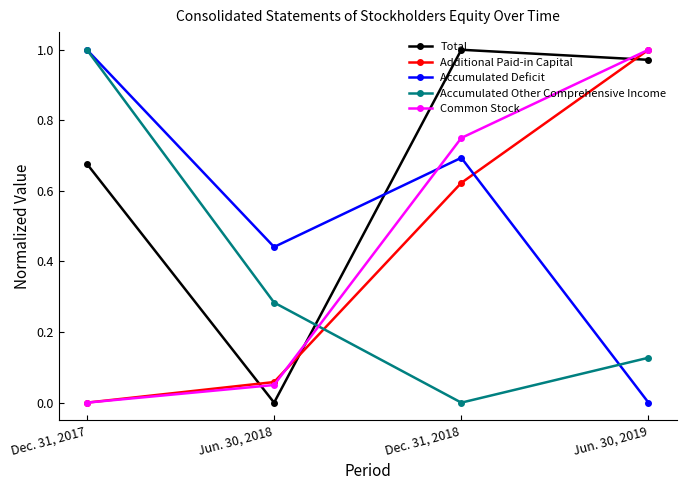

Which series changed the most between Dec. 31, 2018 and Jun. 30, 2019?

Accumulated Deficit